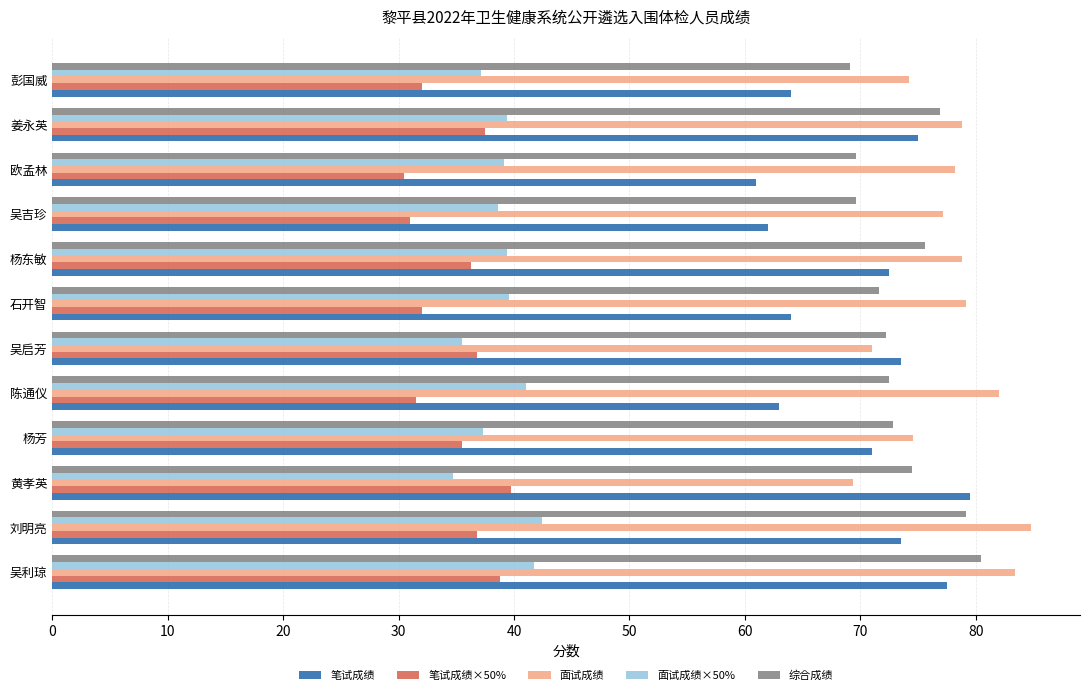

Which series has the largest total across all categories?

面试成绩